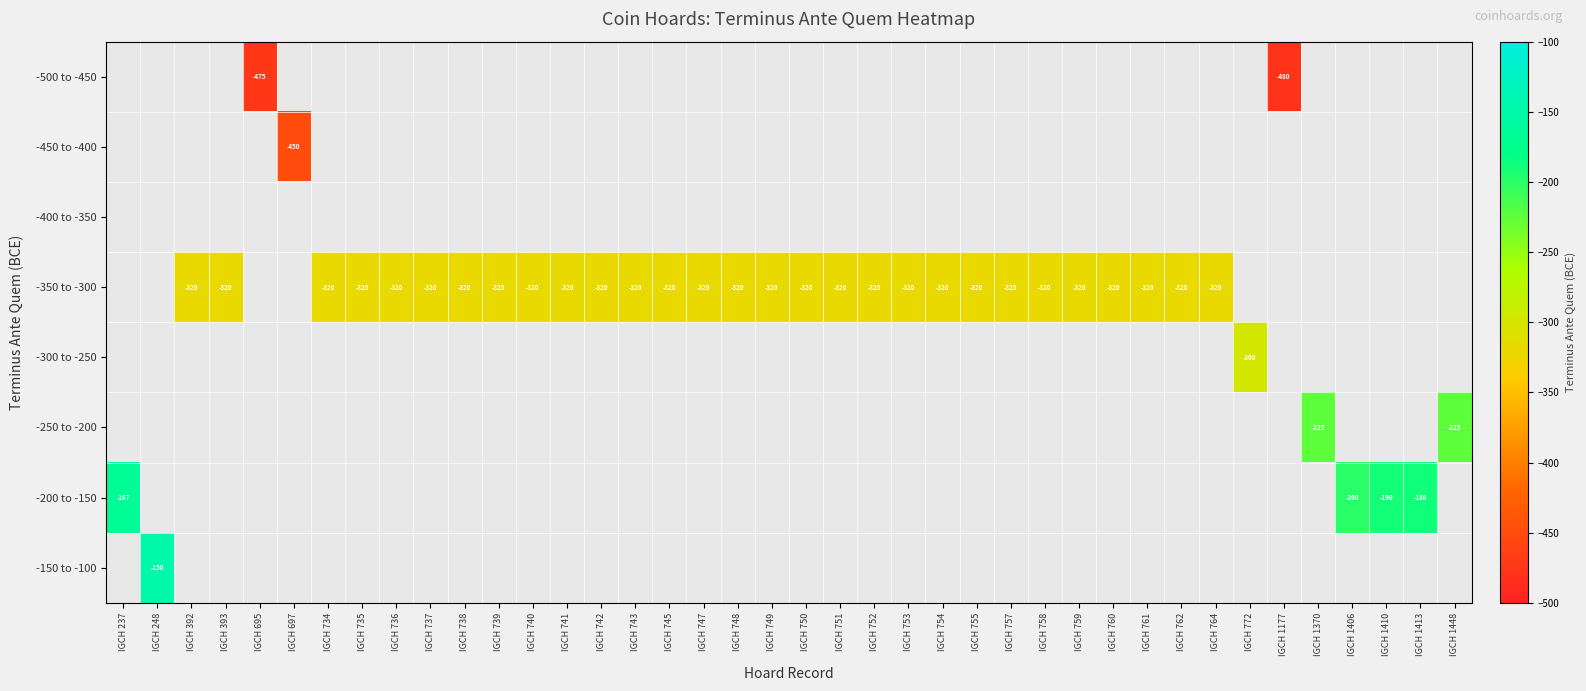

What is the greatest value displayed?

-150.0